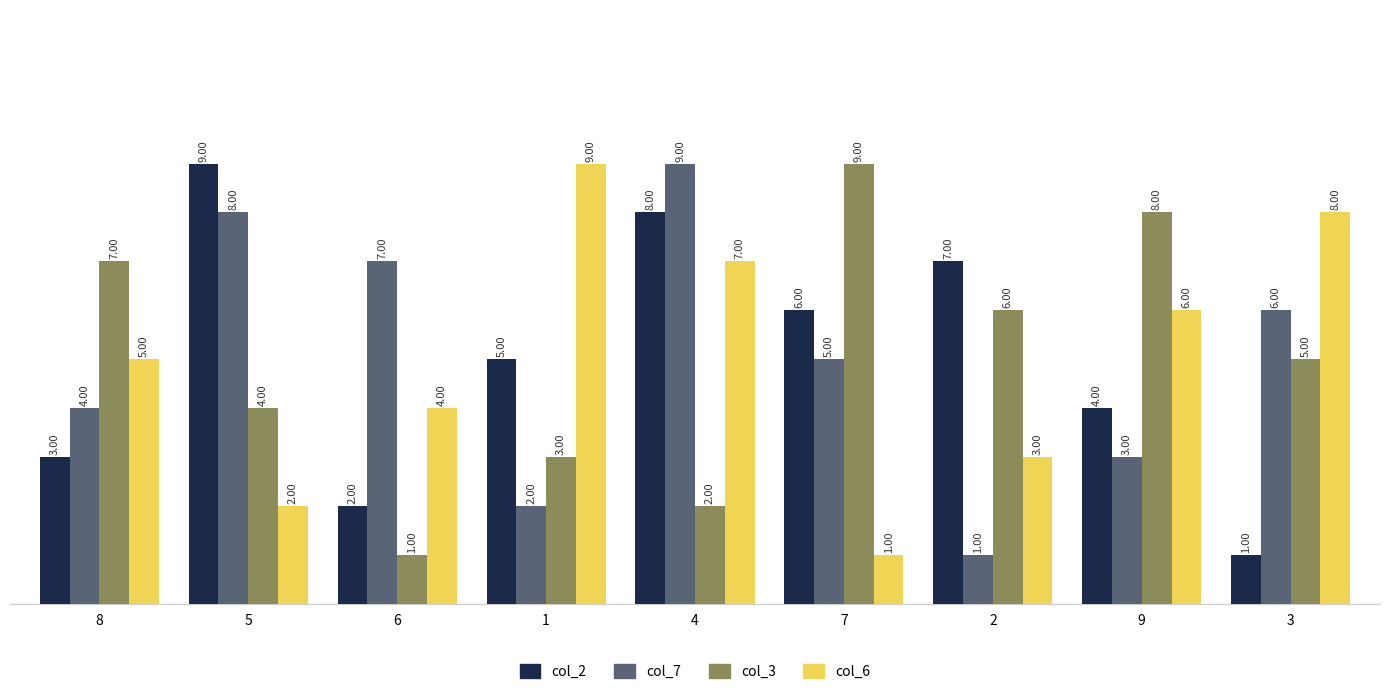

What are all the series names shown in the legend?

col_2, col_7, col_3, col_6